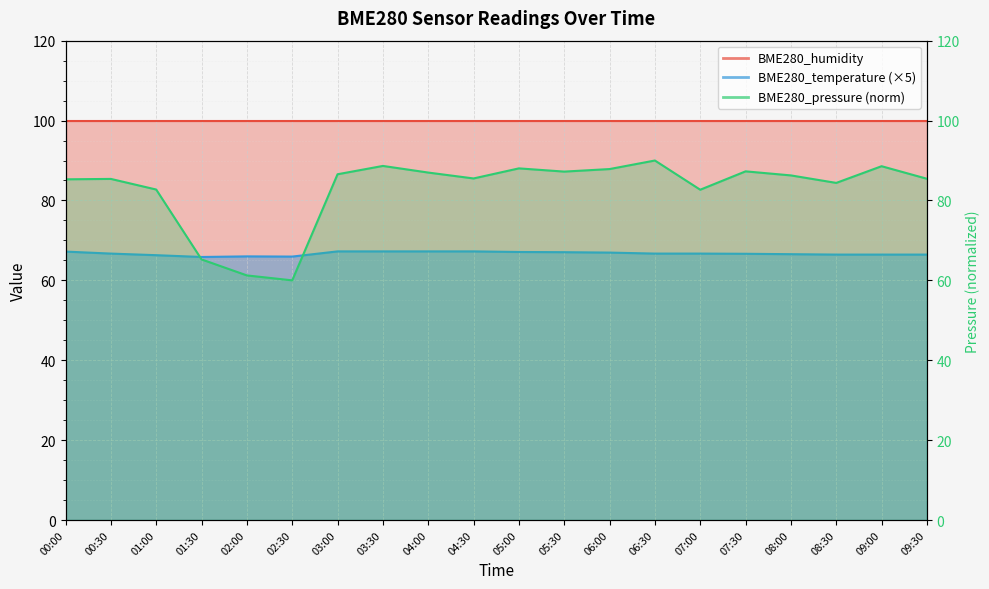

How many interior local peaks does the BME280_temperature series have?

1